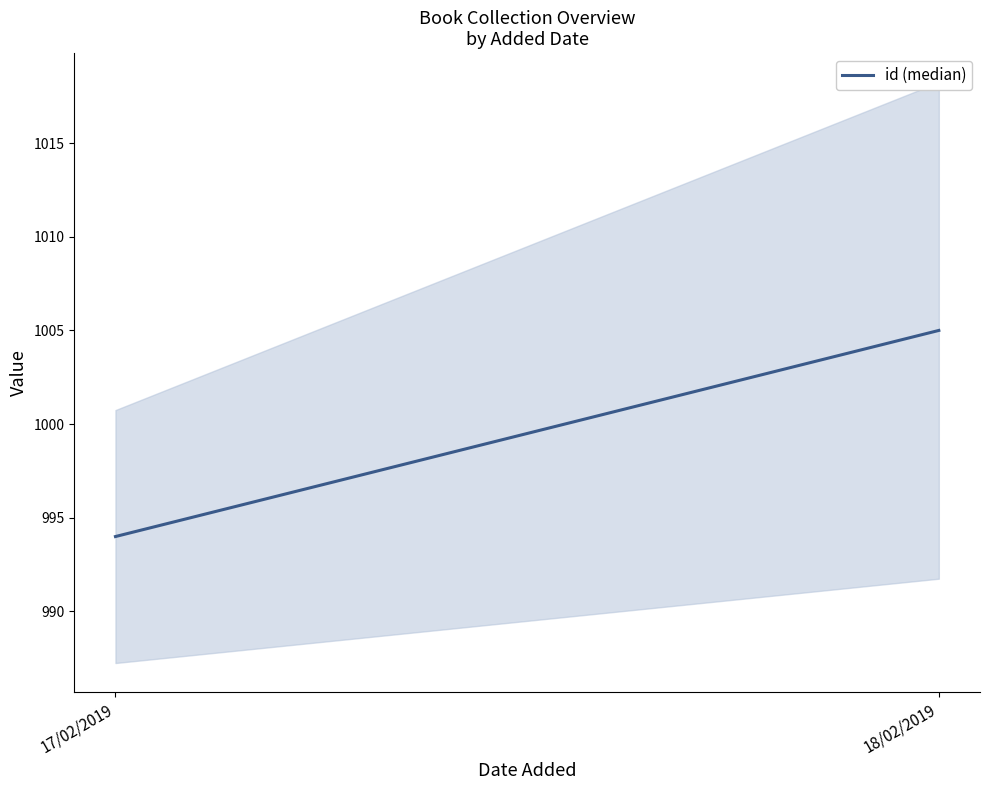

Approximately how many times larger is the value at 18/02/2019 compared to 17/02/2019?

1.0